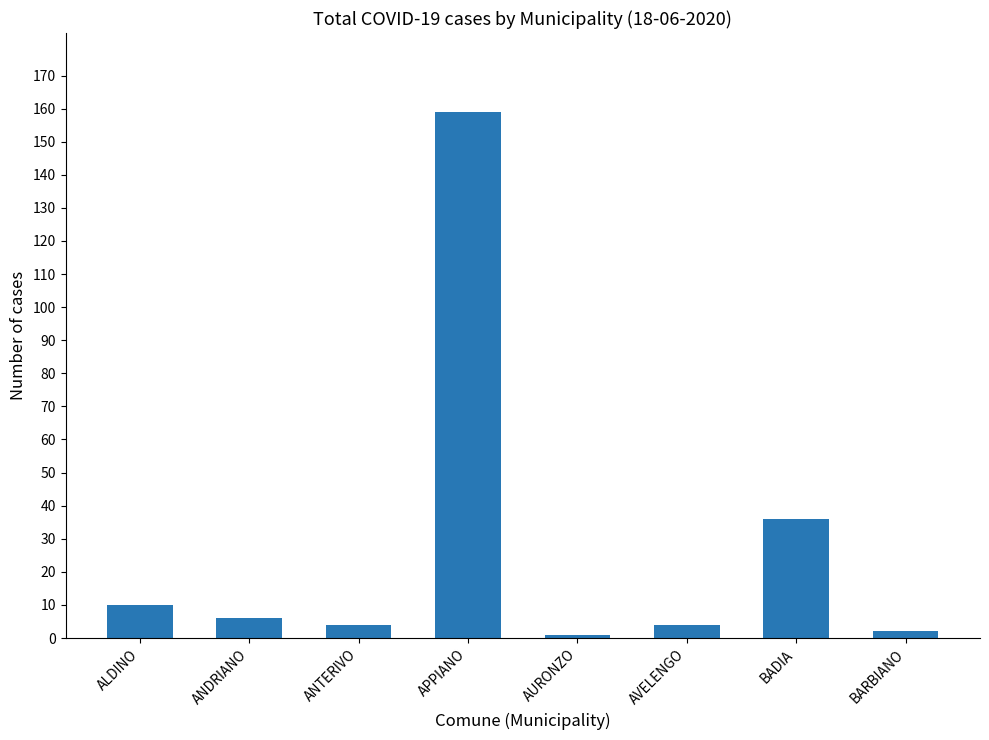

Are the bars grouped side by side (vs. stacked)?

No